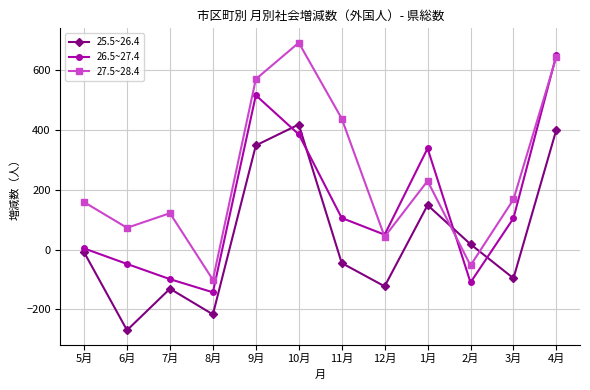

What is the total value across all series at 10月?

1498